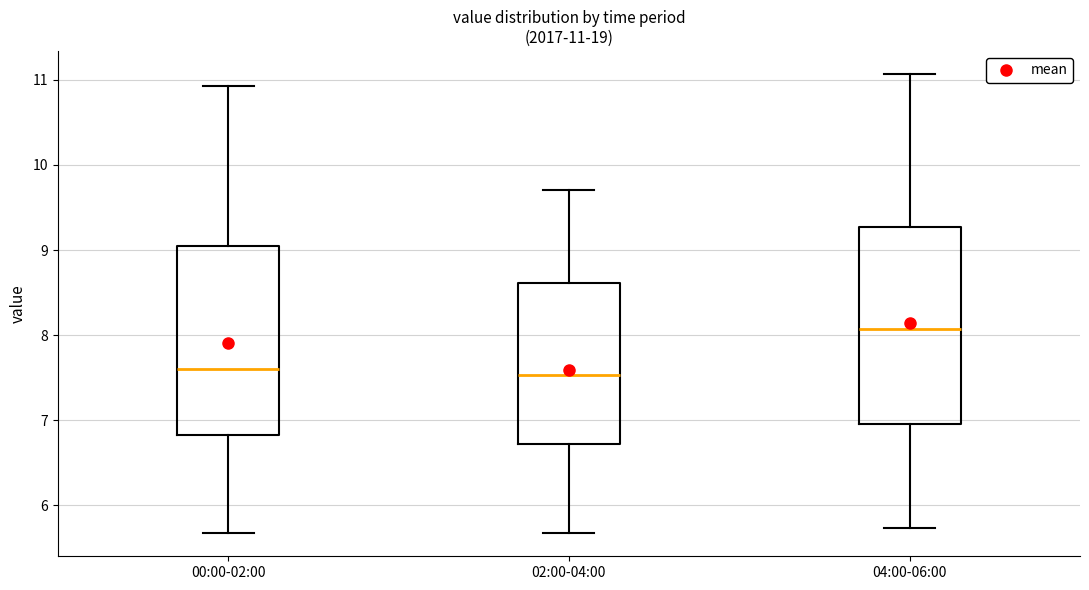

Which box's median line is the highest?

04:00-06:00